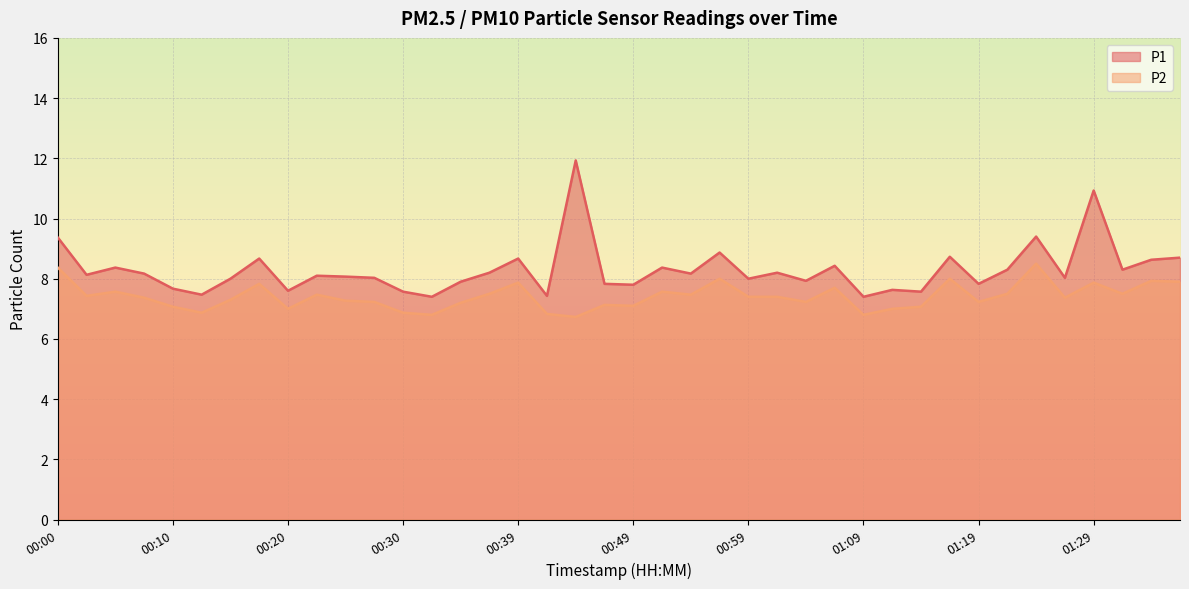

Which series has the largest total across all categories?

P1